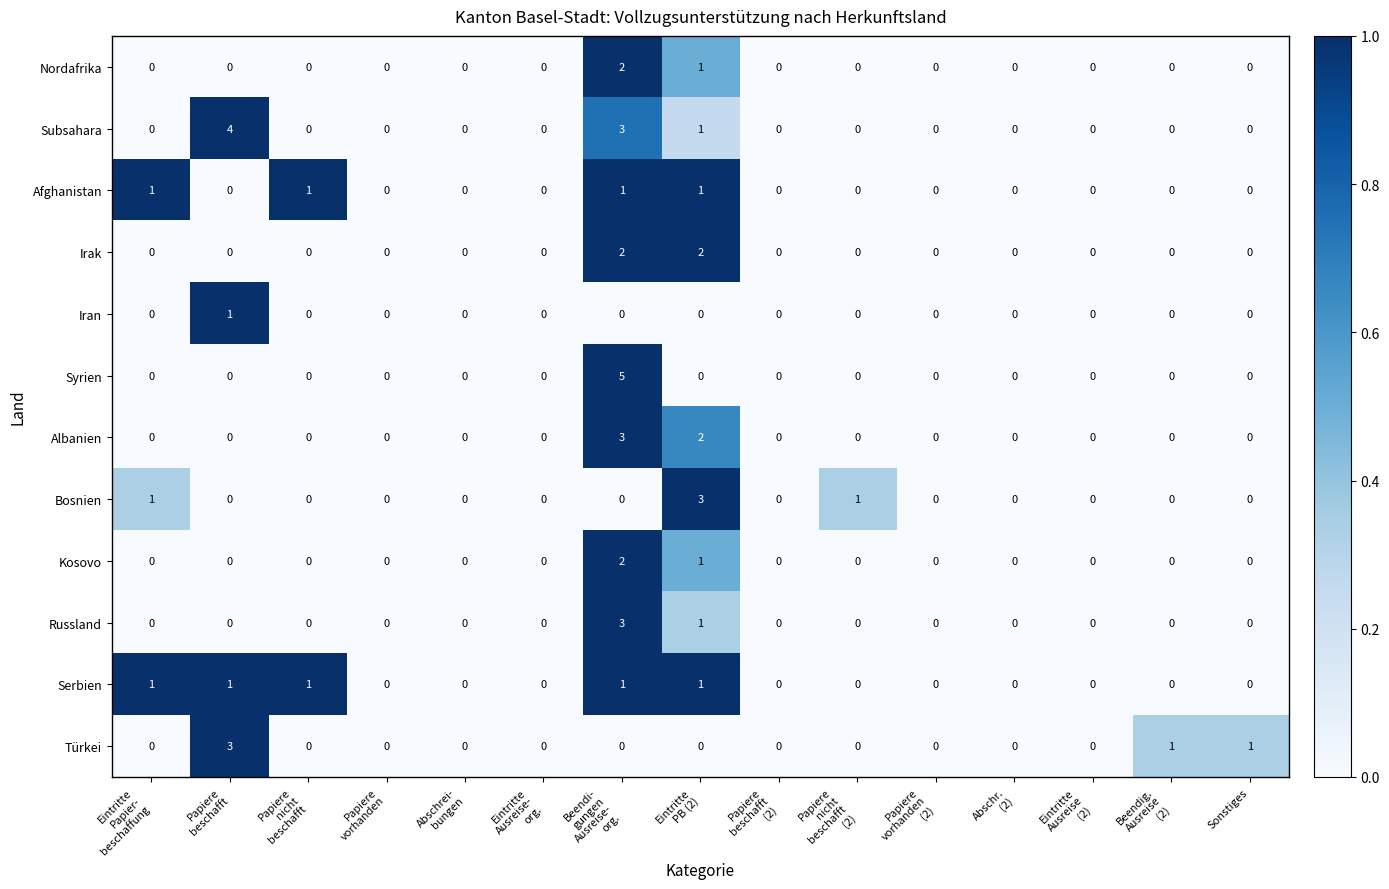

Between Papiere
beschafft and Eintritte
Ausreise-
org., which series saw the biggest shift?

Subsahara